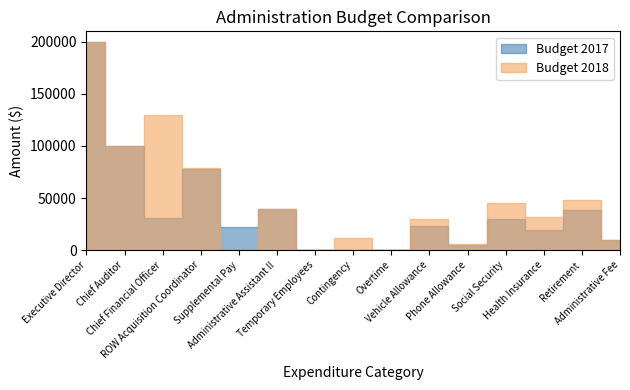

What is the total value across all series at Contingency?

11878